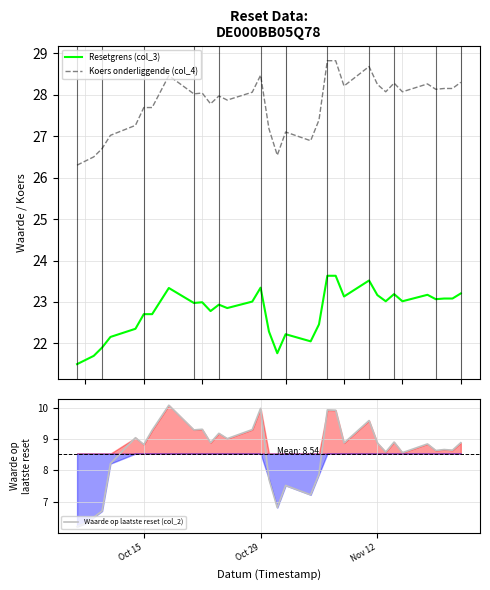

How many data points in Waarde op laatste reset (col_2) are less than 8?

9